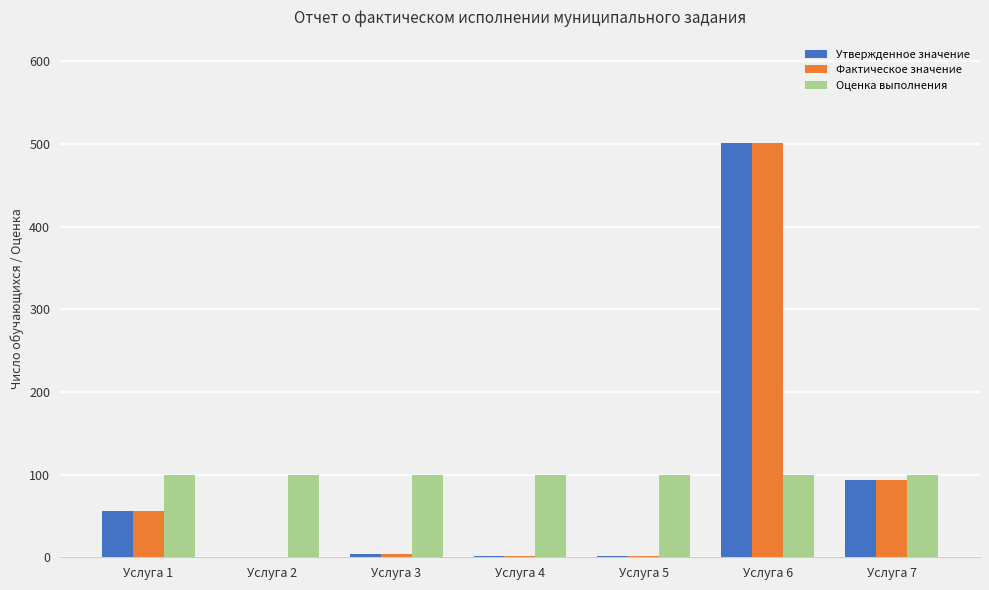

Where is Фактическое значение nearest to the value 250?

Услуга 7